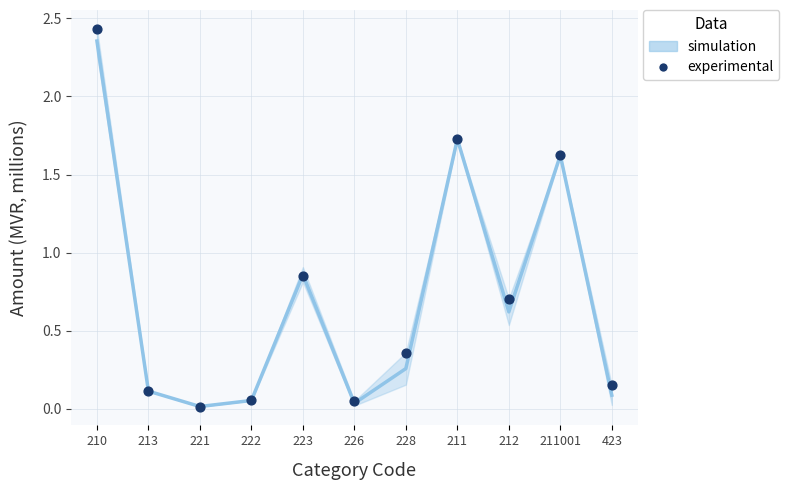

What is the average Y value?

0.7